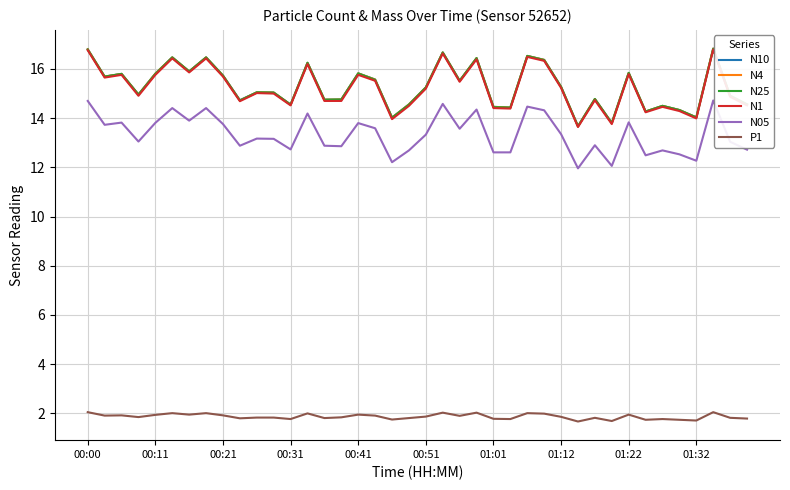

Does the chart display data point markers on the line(s)?

No